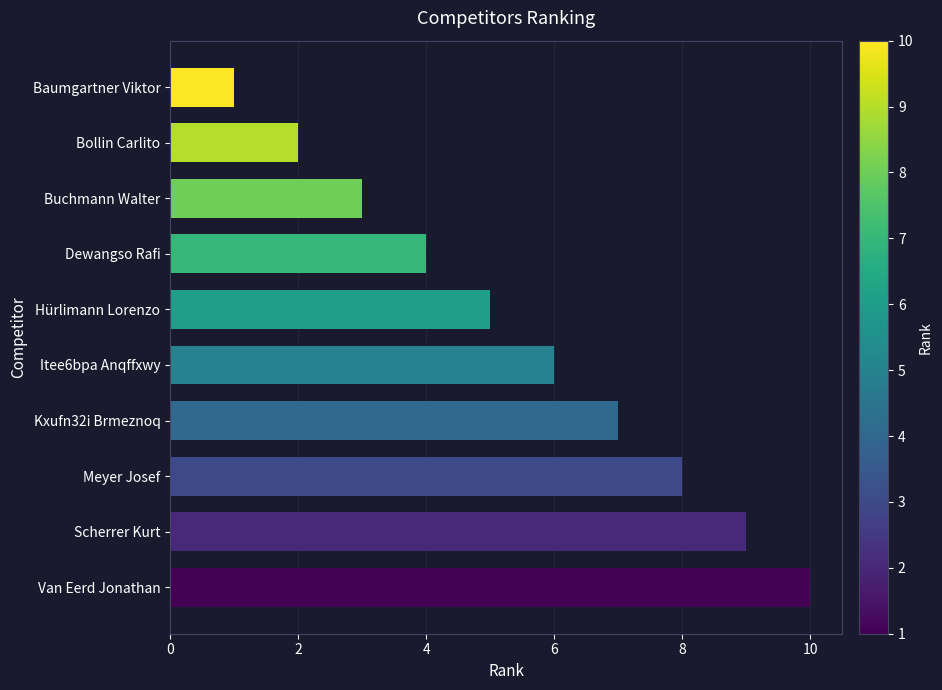

At which label is the value closest to 5?

Hürlimann Lorenzo